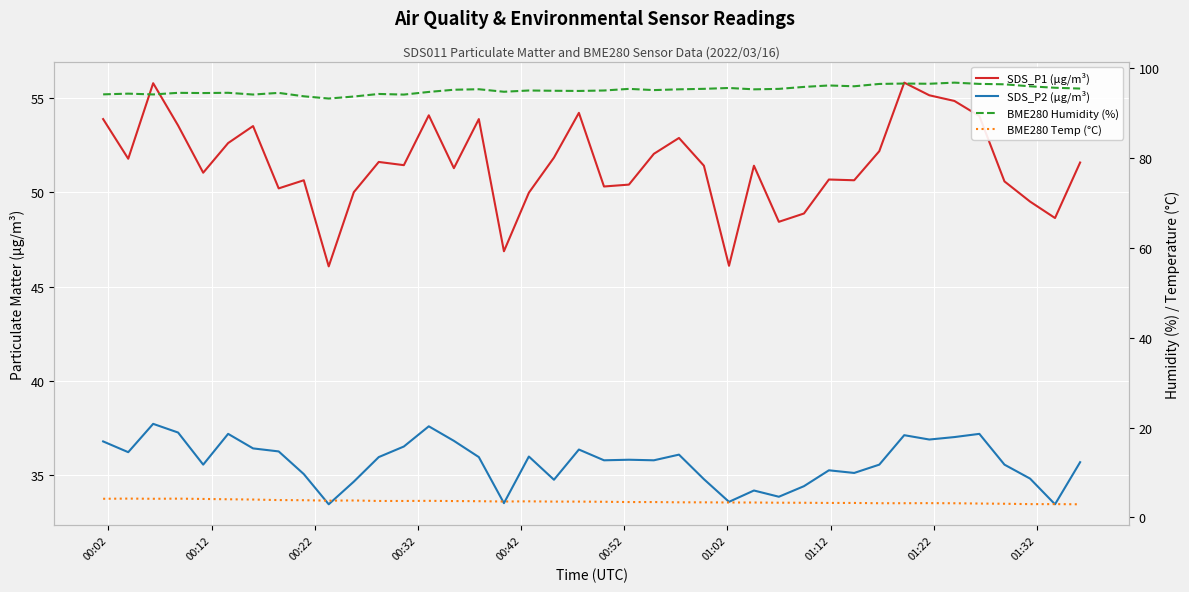

At how many categories does at least one series exceed 54?

40